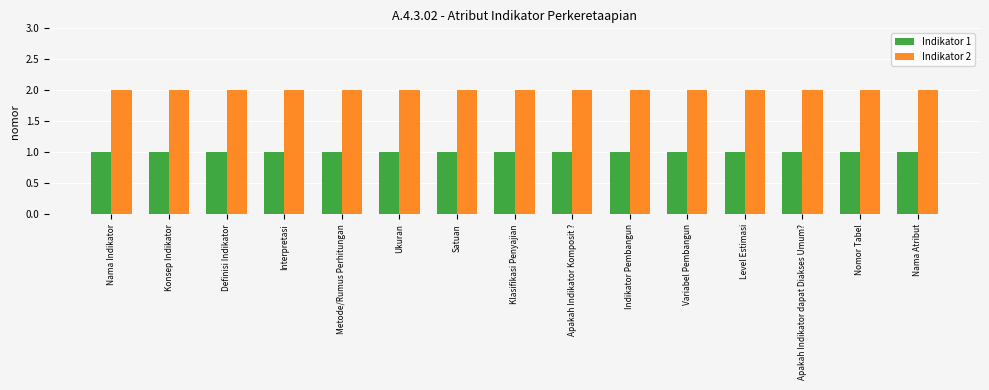

At Interpretasi, list the series in order from largest to smallest.

Indikator 2, Indikator 1